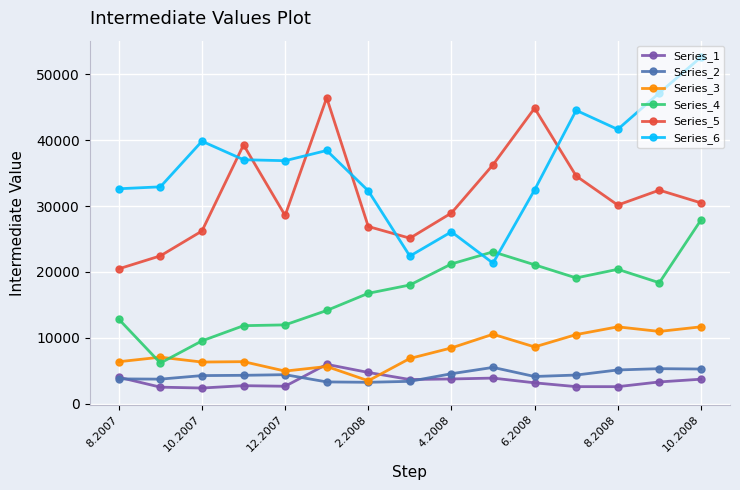

What is the greatest value displayed?

52621